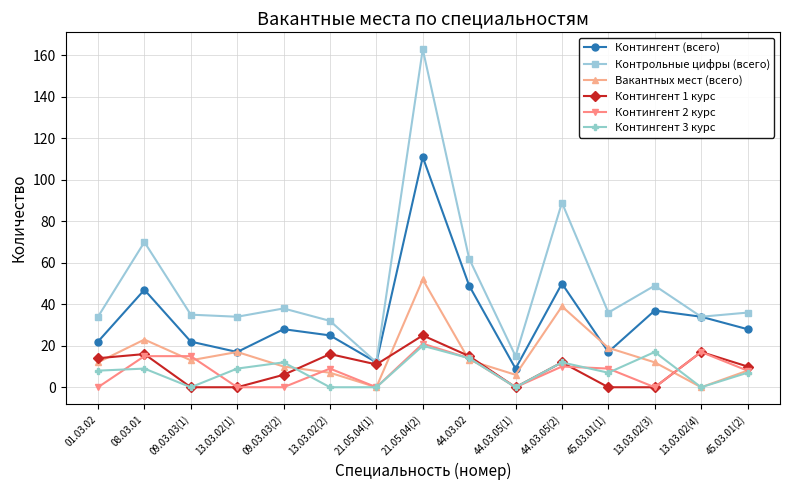

True or false: Контингент 2 курс and Контрольные цифры (всего) intersect in this chart.

False